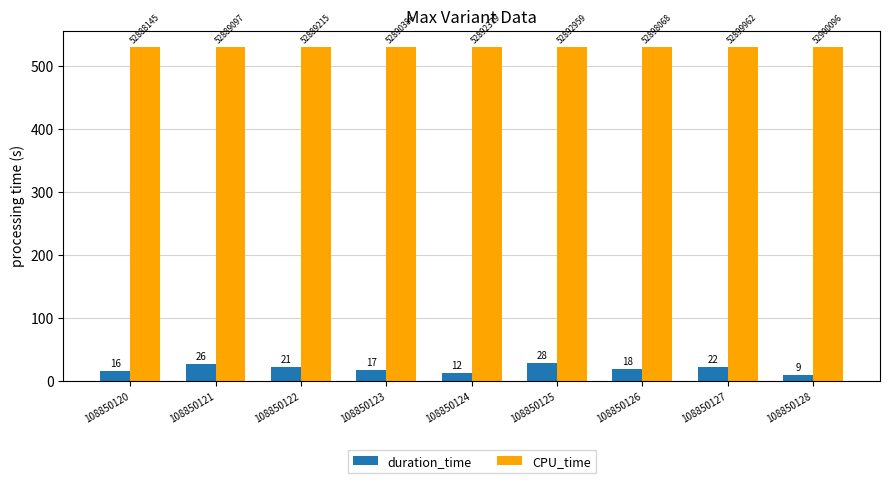

The CPU_time series shows 528.9 at 108850124. True or false?

True